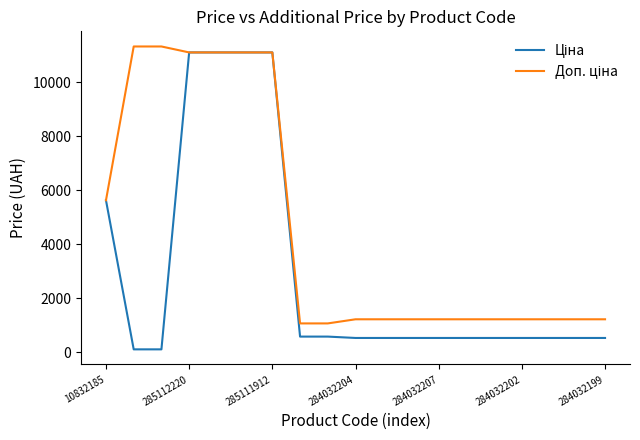

How many categories are shown in the chart?

19